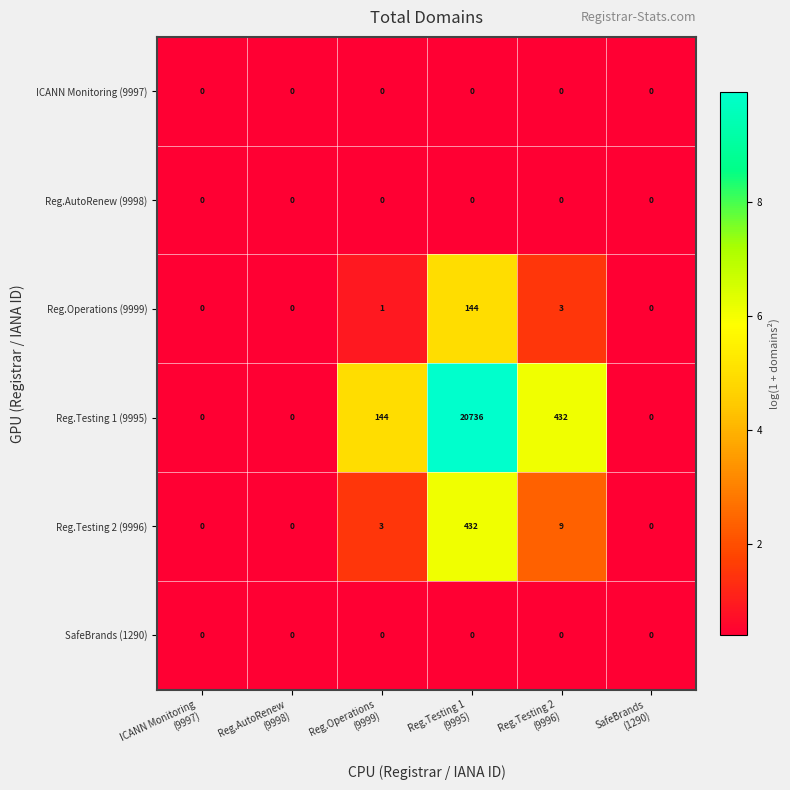

At which category is the sum across all series the highest?

Reg.Testing 1
(9995)